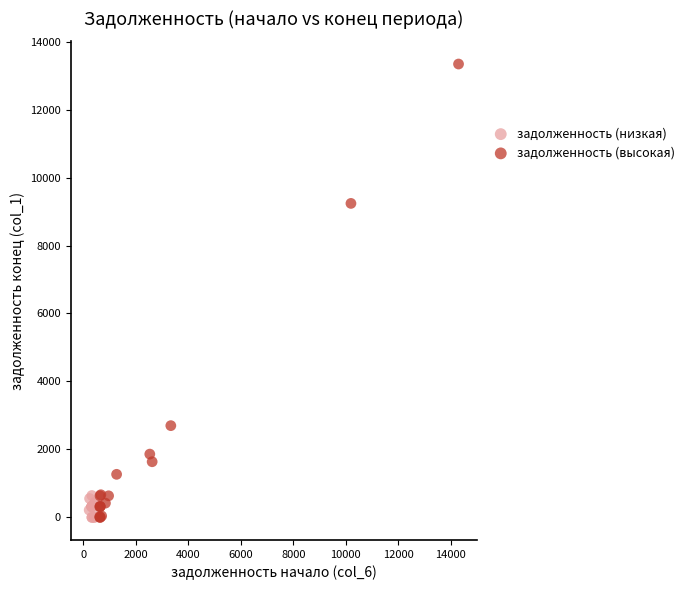

Which series reaches the maximum Y coordinate?

задолженность (высокая)